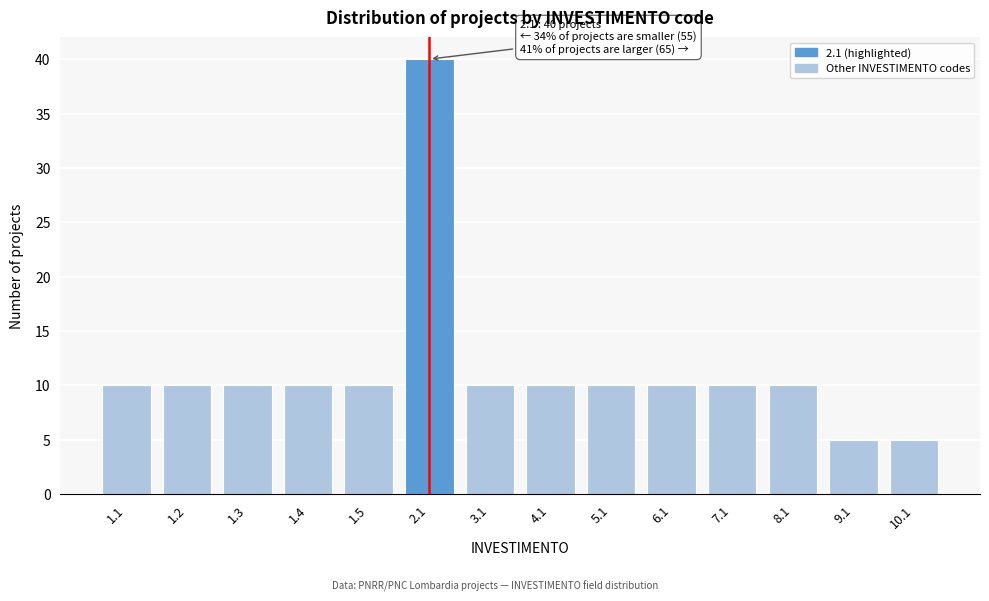

Reading left to right, transcribe all the data shown in this chart.

1.1=10	1.2=10	1.3=10	1.4=10	1.5=10	2.1=40	3.1=10	4.1=10	5.1=10	6.1=10	7.1=10	8.1=10	9.1=5	10.1=5